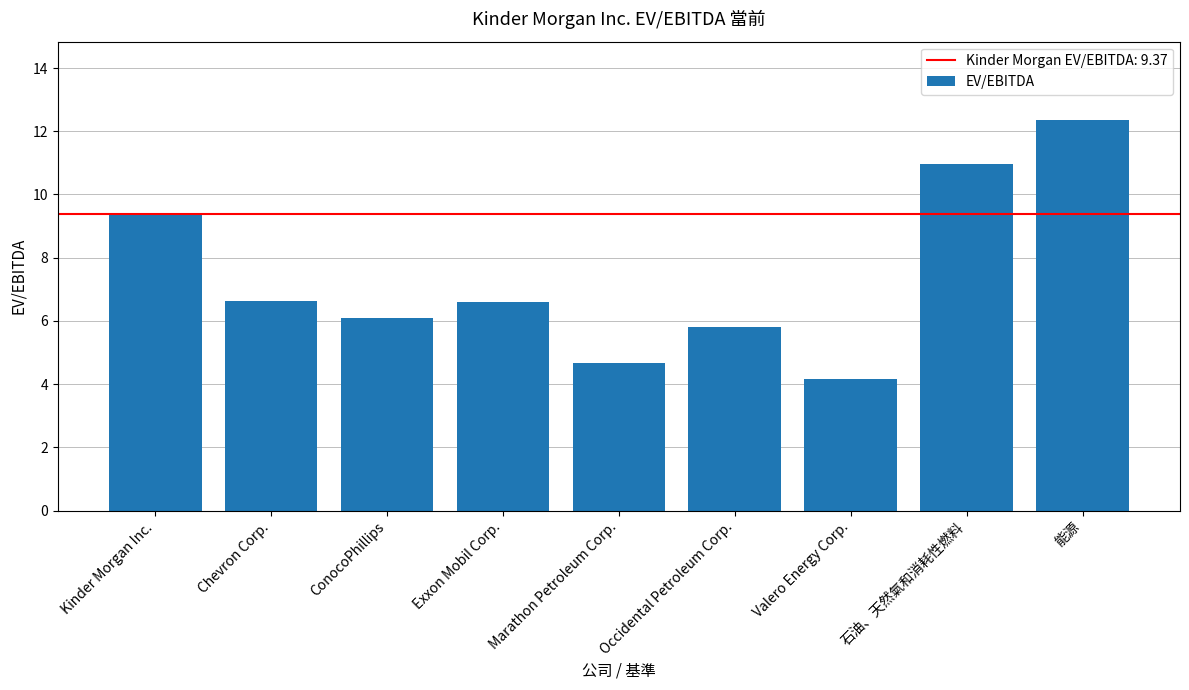

Which category has the highest value across all series?

能源